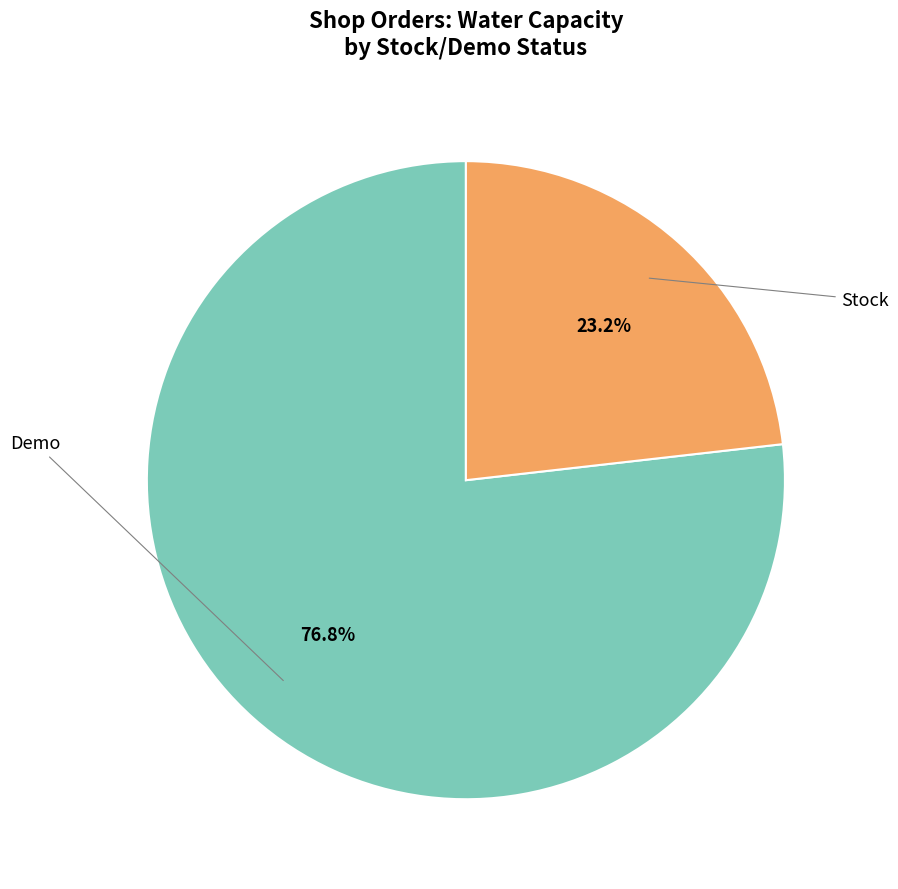

Is there any slice that represents more than half of the pie?

Yes